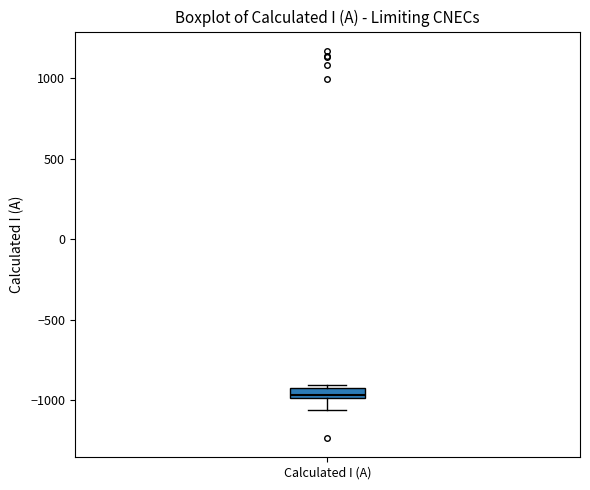

Where does the median line of the box for Calculated I (A) sit on the y-axis? The values are not printed on the chart, so give them approximately, as read against the axis.

-950